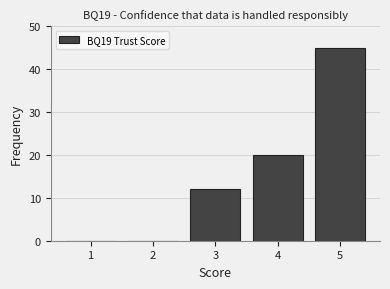

Reading left to right, list all the values displayed in this chart.

1=0	2=0	3=12	4=20	5=45